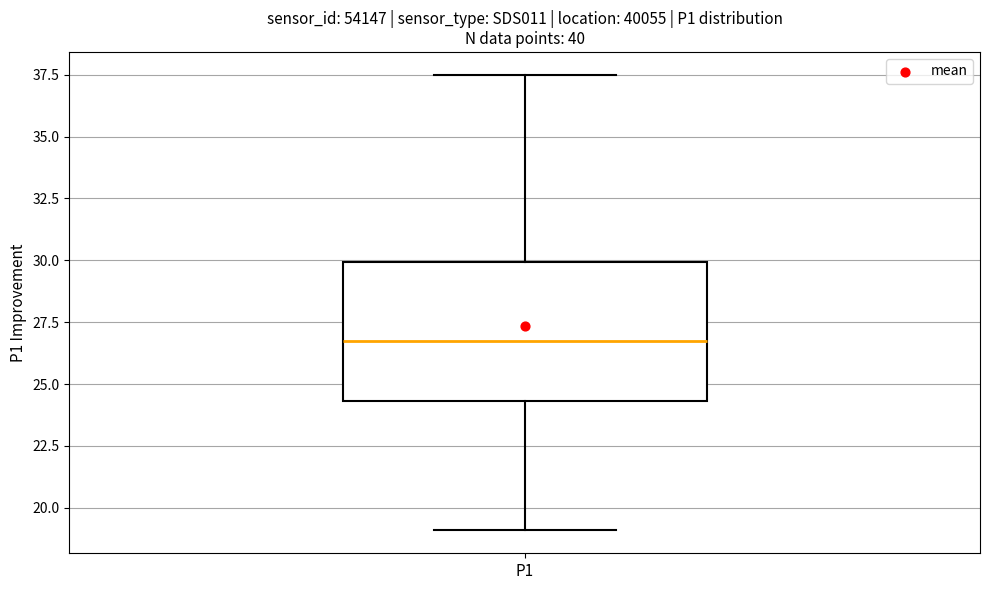

Transcribe this box plot: give where the median line is, the range the box spans, and where the two whiskers end, as read against the y-axis. The values are not printed on the chart, so give them approximately, as read against the axis.

median 26.5, box 24.5 to 30.0, whiskers 19.0 to 37.5